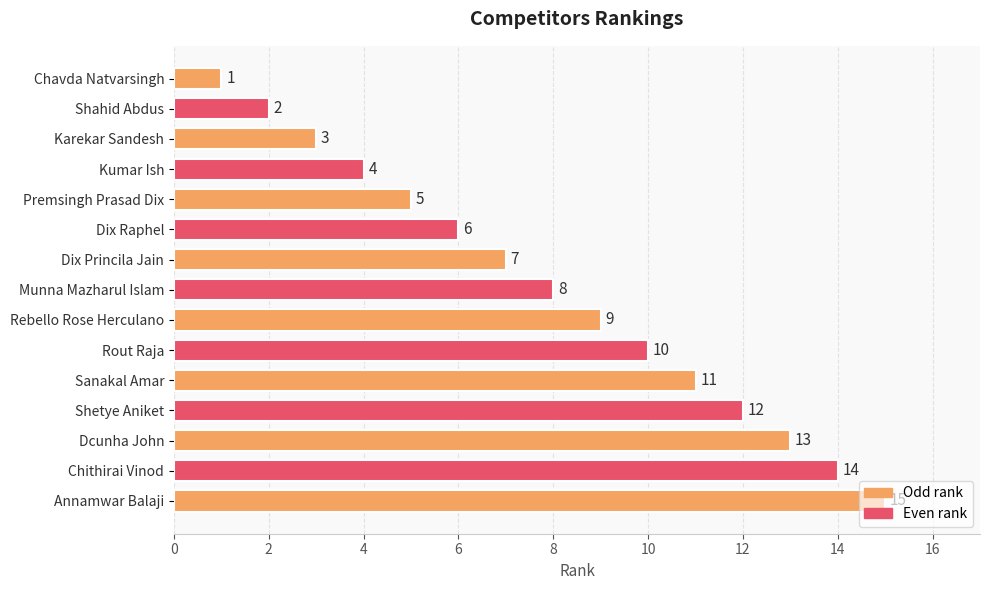

What is the sum of all values?

120